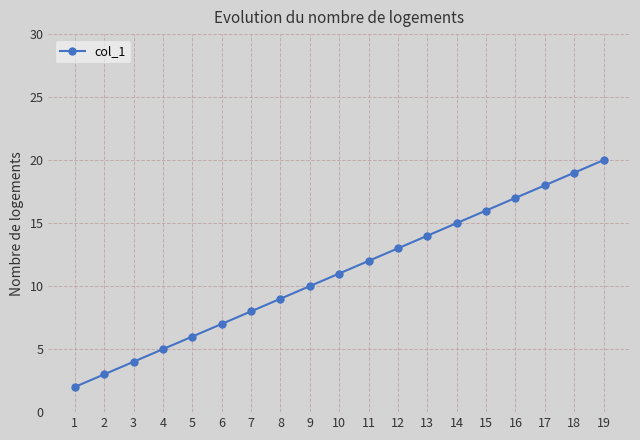

Reading left to right, list all the values displayed in this chart.

2	3	4	5	6	7	8	9	10	11	12	13	14	15	16	17	18	19	20